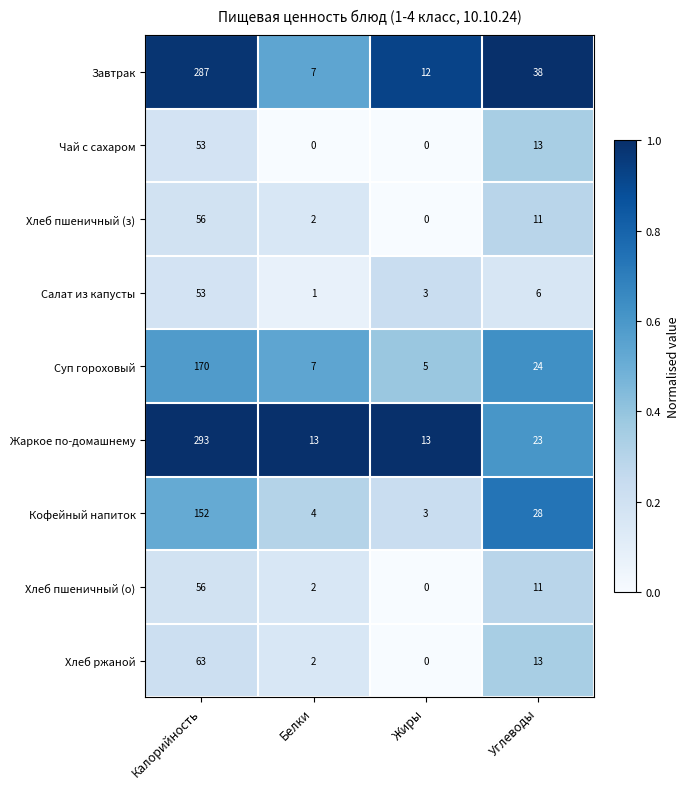

True or false: Хлеб пшеничный (о) has a value of 11 at Углеводы.

True